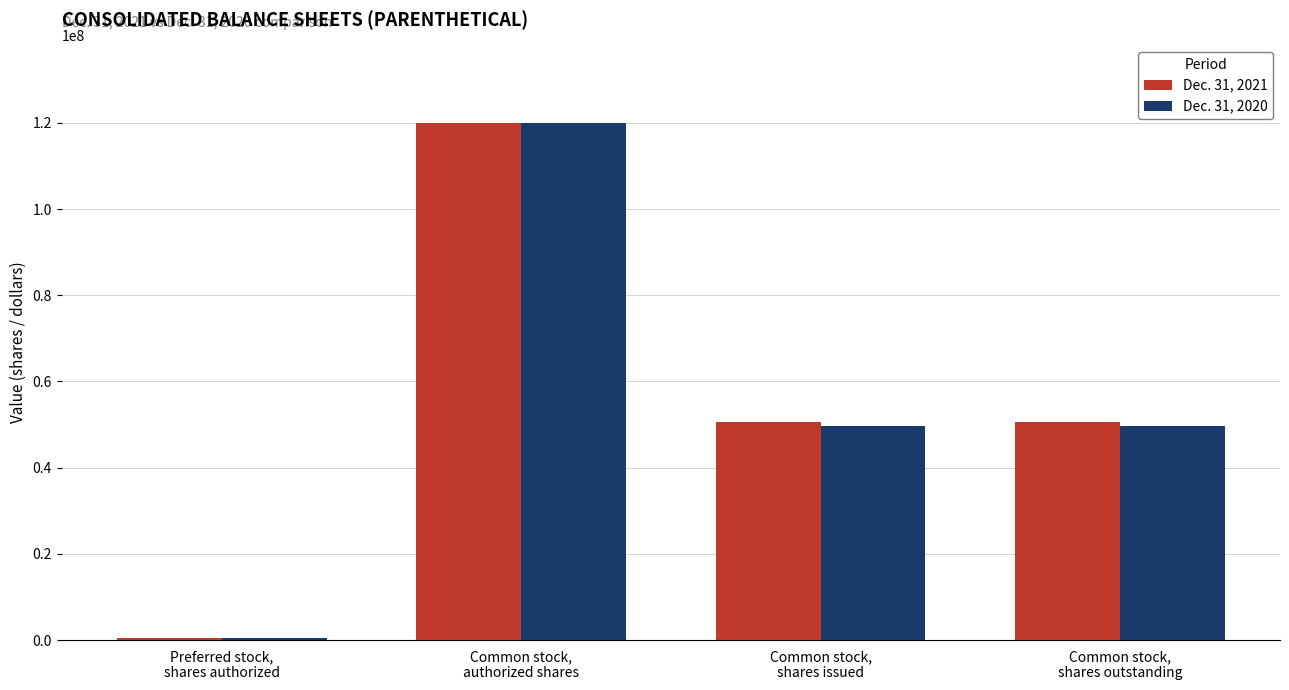

How many series are shown in this chart?

2